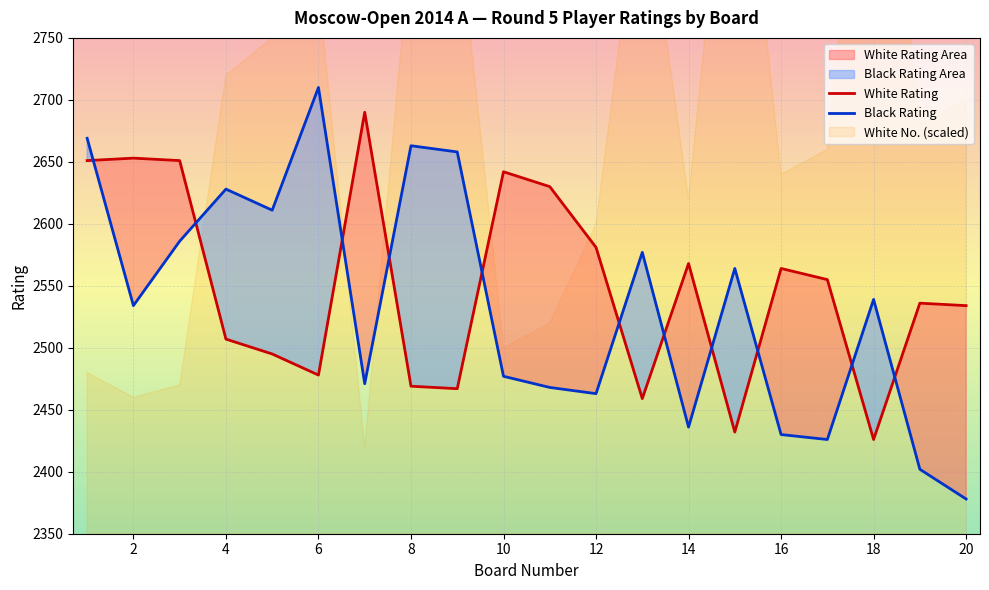

True or false: Black Rating has a value of 2463 at 12.

True